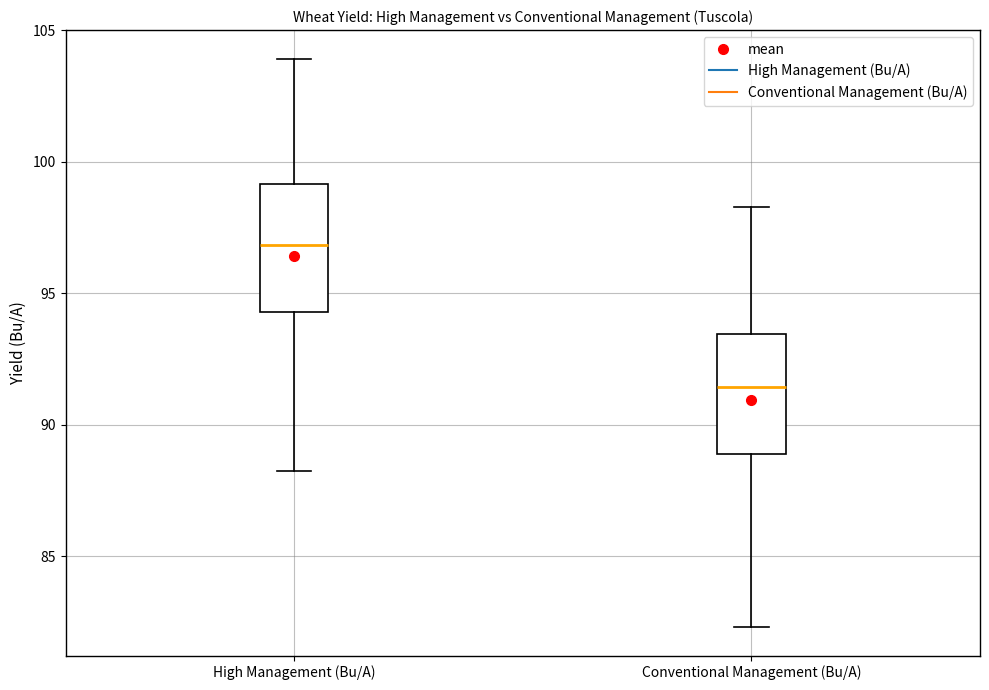

Where does the upper whisker of the box for High Management (Bu/A) end on the y-axis? The values are not printed on the chart, so give them approximately, as read against the axis.

104.0